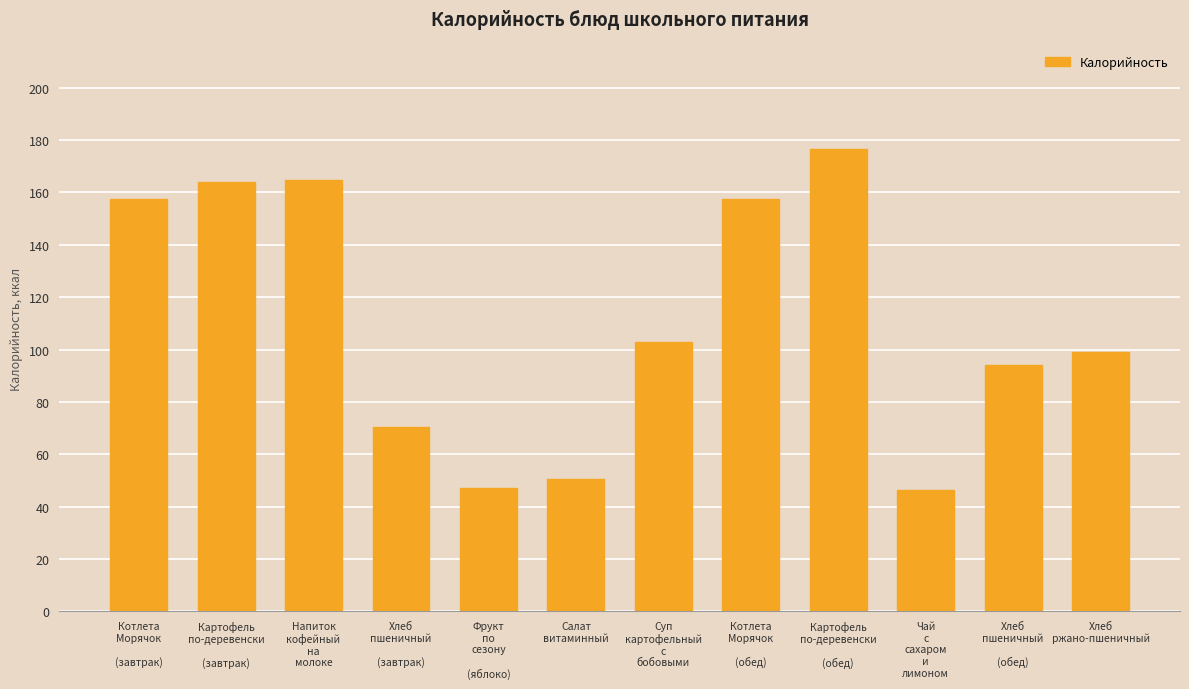

Where is the data nearest to the value 111?

Суп
картофельный
с
бобовыми